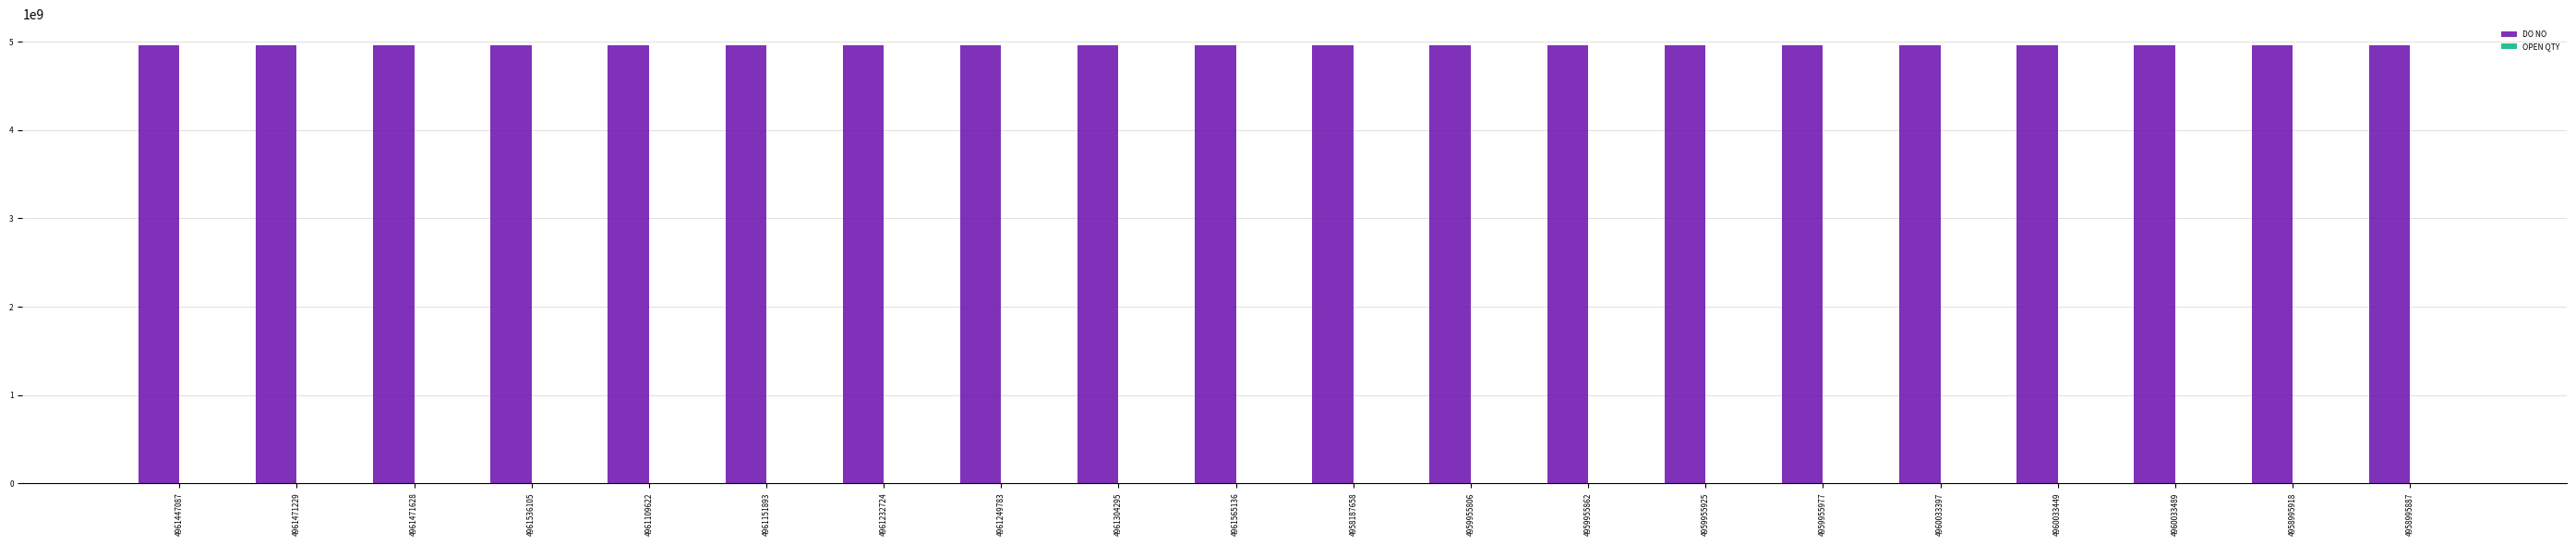

True or false: DO NO has a value of 3256569170 at 4959955977.

False